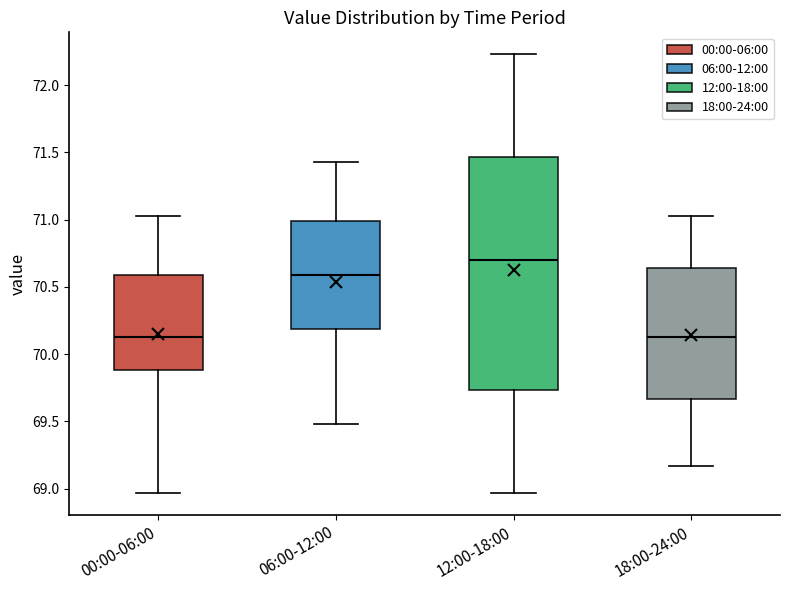

Reading left to right, read every box against the y-axis: the position of its median line, the range the box covers, and the ends of its whiskers. The values are not printed on the chart, so give them approximately, as read against the axis.

00:00-06:00: median 70.15, box 69.90 to 70.60, whiskers 68.95 to 71.05
06:00-12:00: median 70.60, box 70.20 to 71.00, whiskers 69.50 to 71.45
12:00-18:00: median 70.70, box 69.75 to 71.45, whiskers 68.95 to 72.25
18:00-24:00: median 70.15, box 69.65 to 70.65, whiskers 69.15 to 71.05